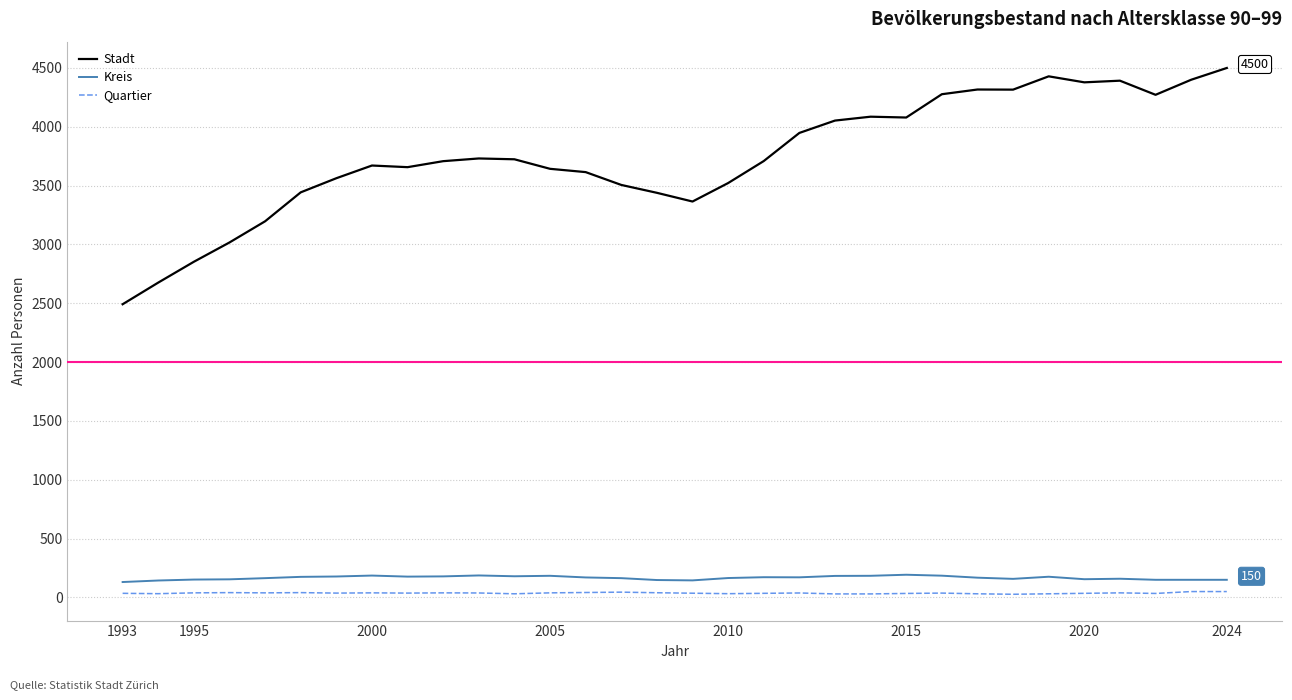

True or false: Stadt and Kreis intersect in this chart.

False